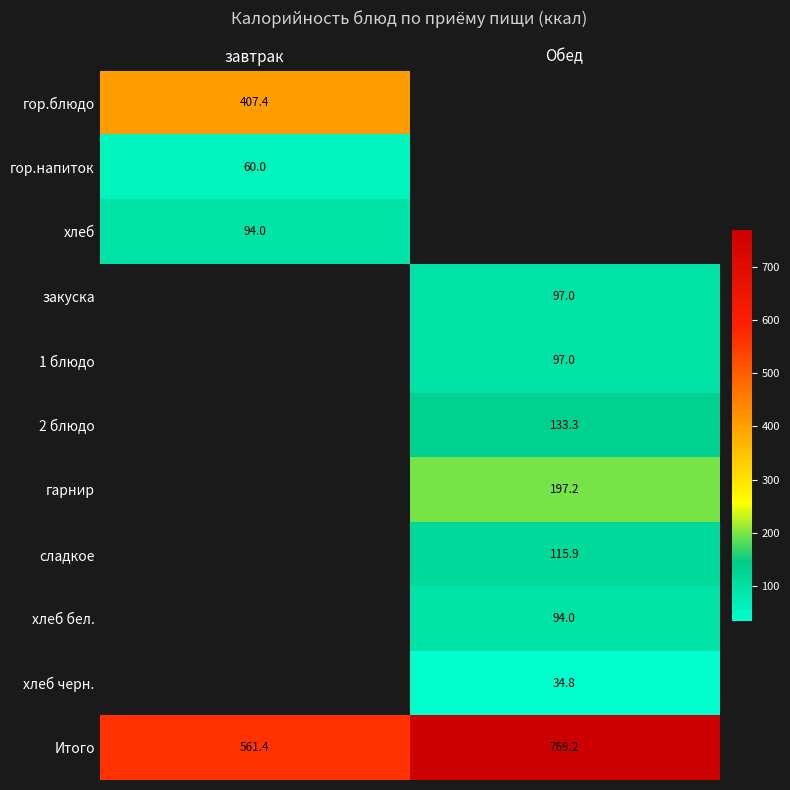

At which label does Итого reach its minimum?

завтрак